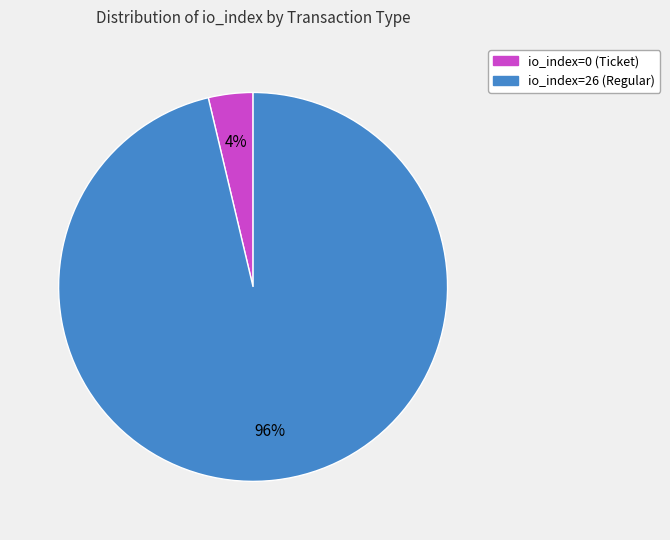

Rank the categories by value from lowest to highest.

io_index=0 (Ticket), io_index=26 (Regular)